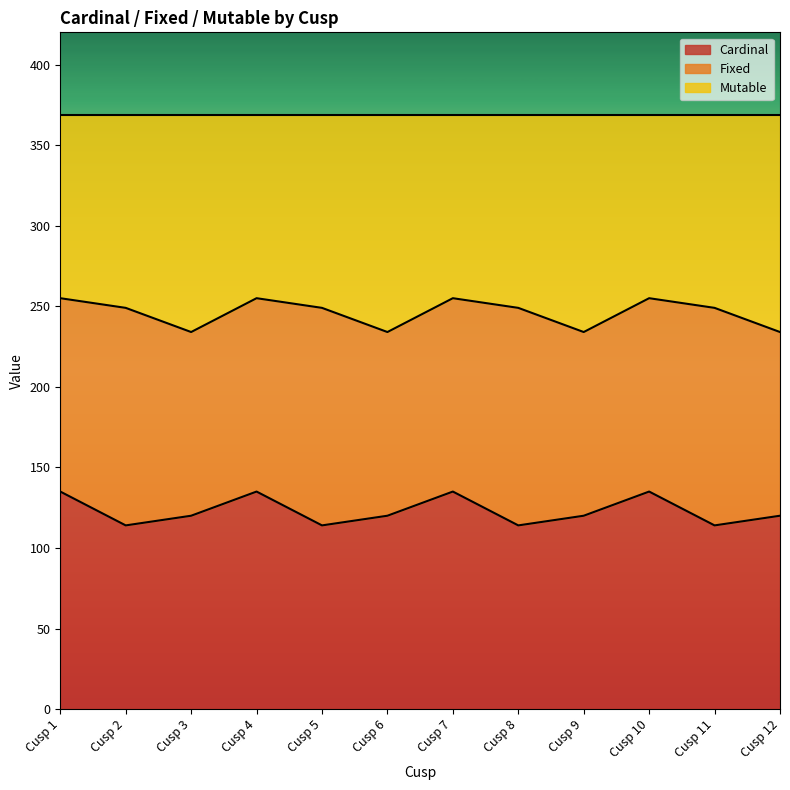

What is the difference between the Cardinal values at Cusp 3 and Cusp 1?

15